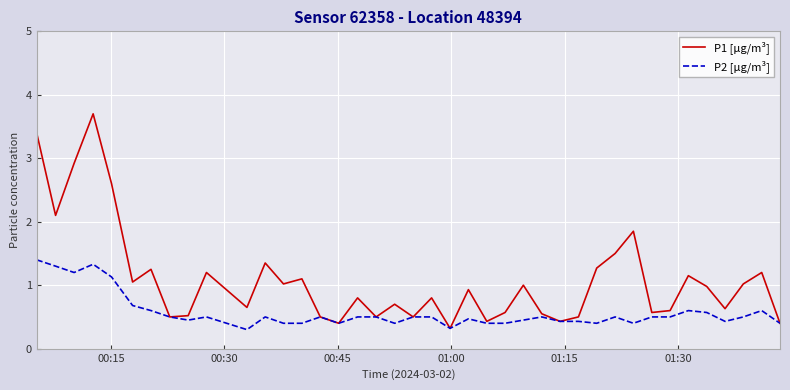

Does the chart have visible grid lines?

Yes